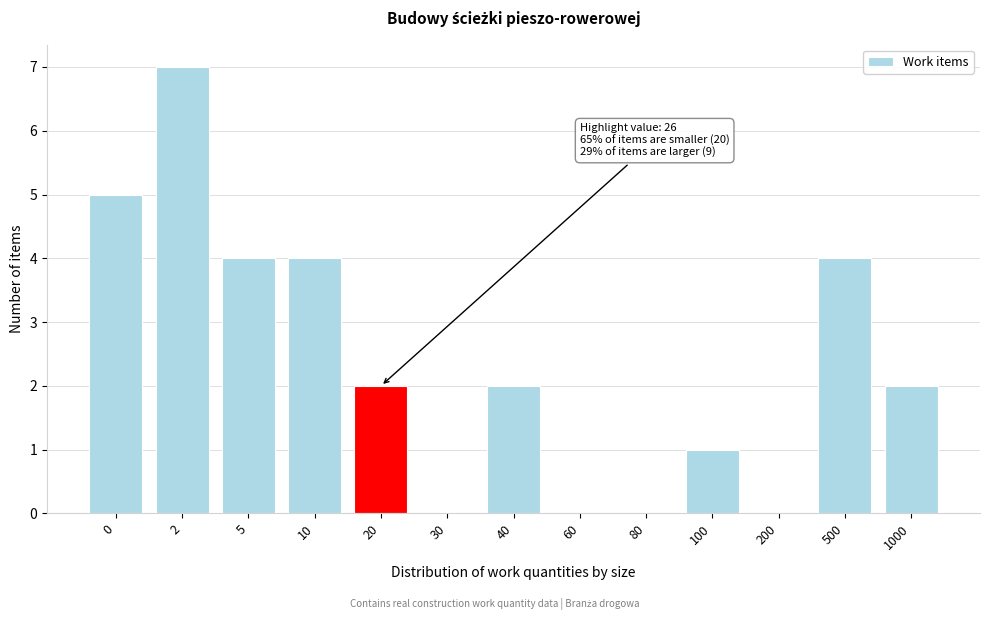

Reading right to left, extract all data points from this chart.

1000=2	500=4	200=0	100=1	80=0	60=0	40=2	30=0	20=2	10=4	5=4	2=7	0=5